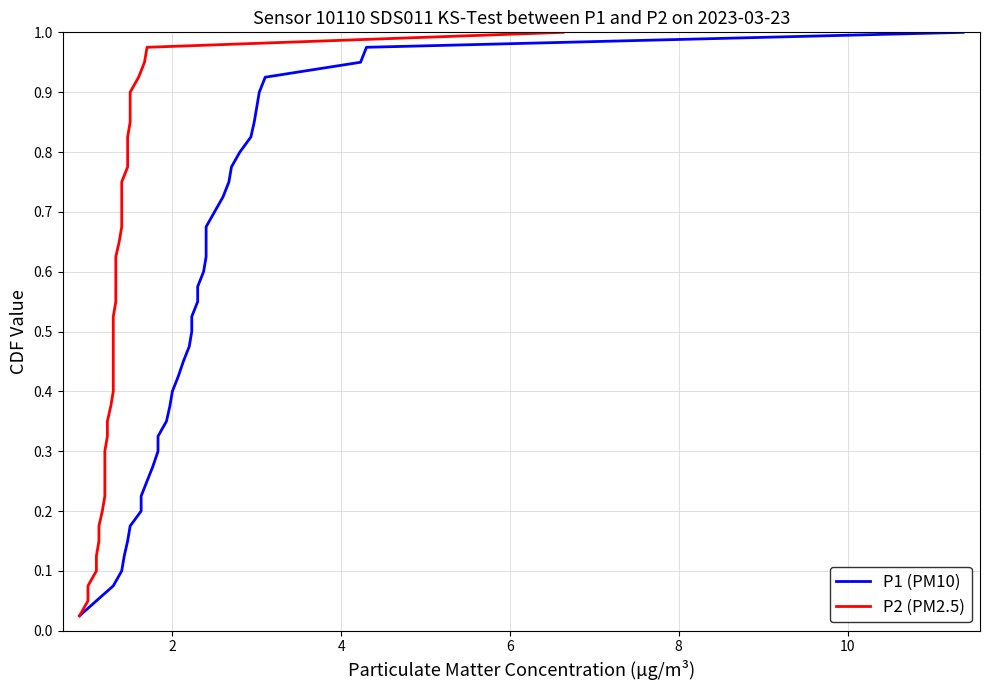

What is the difference between the second highest and second lowest values in the P2 (PM2.5) series?

0.9